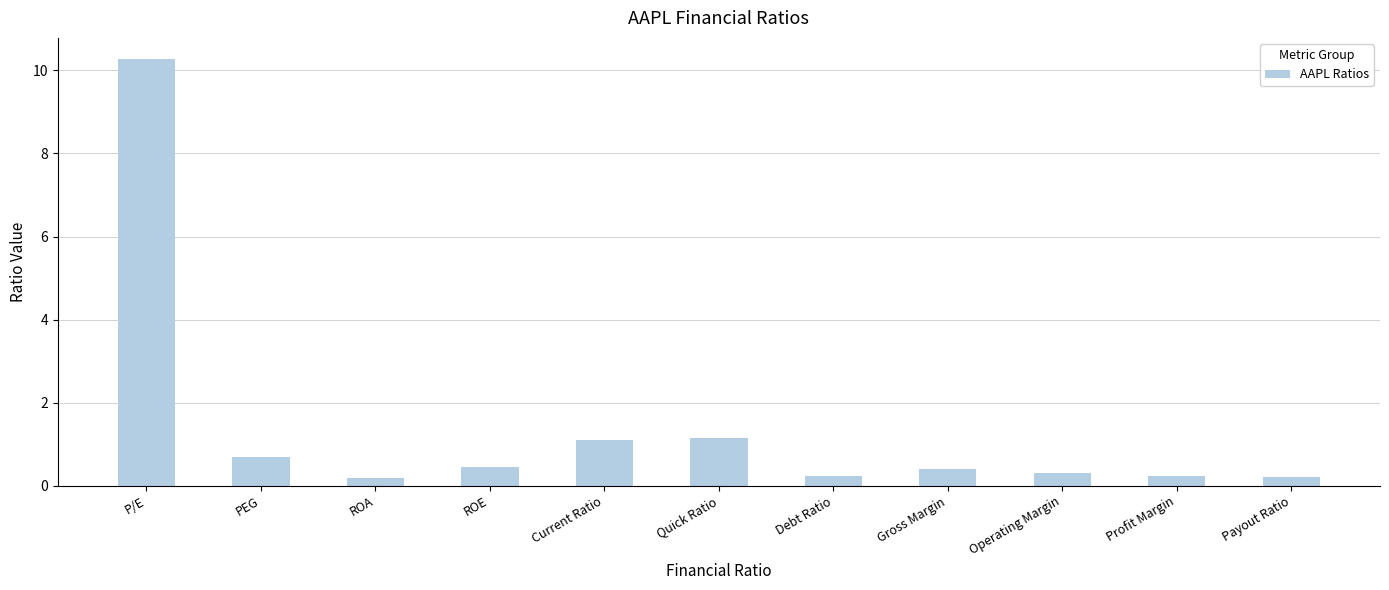

What is the smallest value displayed?

0.2